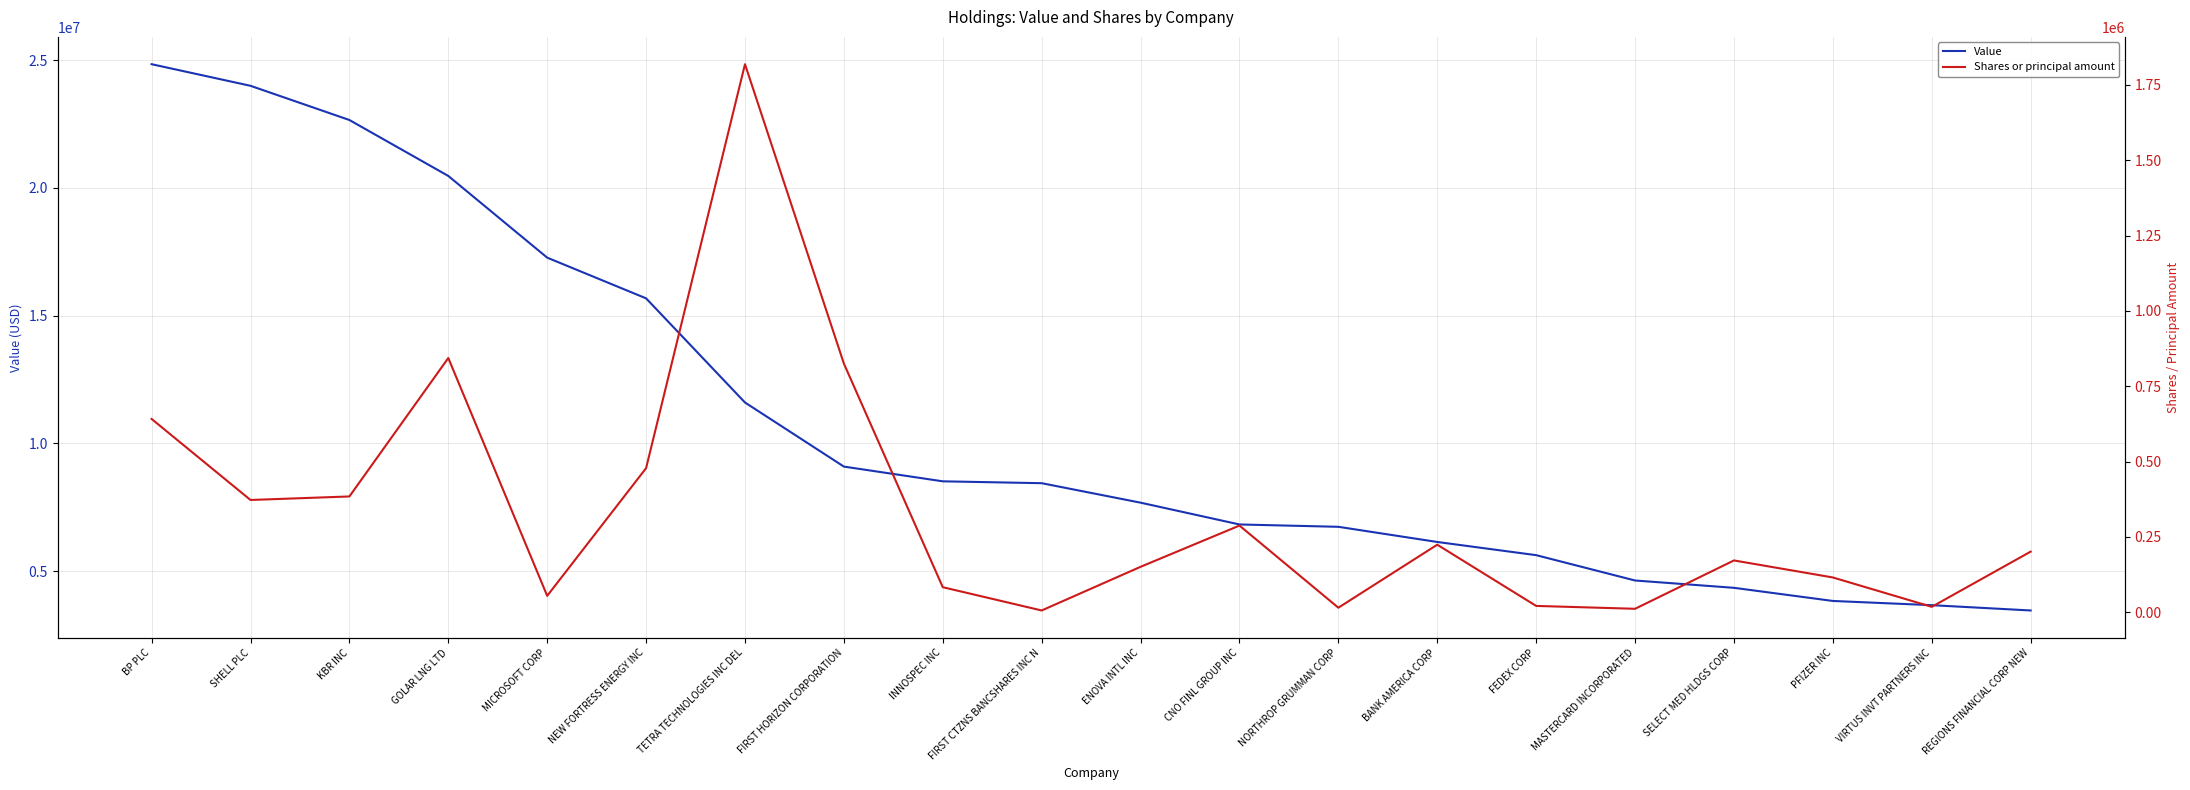

Where is Value nearest to the value 14150880?

NEW FORTRESS ENERGY INC